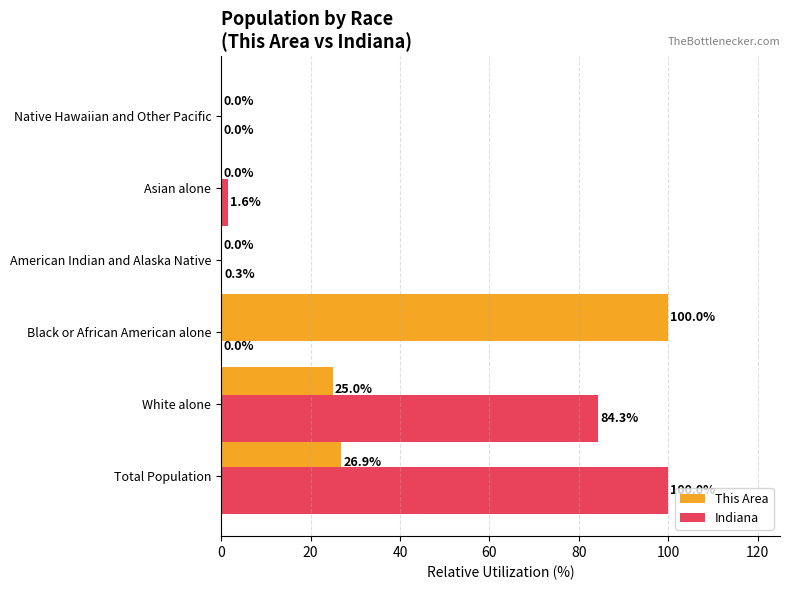

Which category has the highest value in the Indiana series?

Total Population